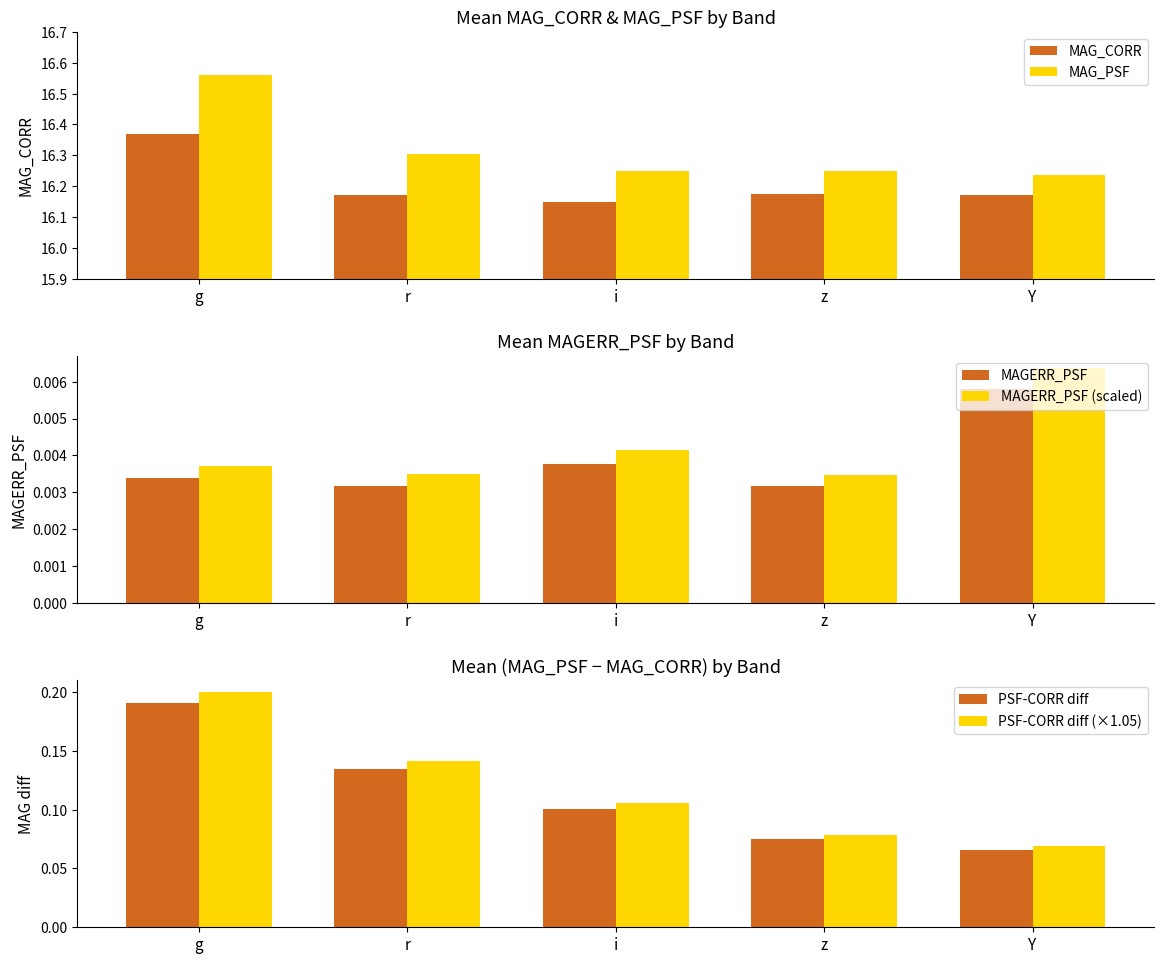

Does the chart contain stacked bars?

No